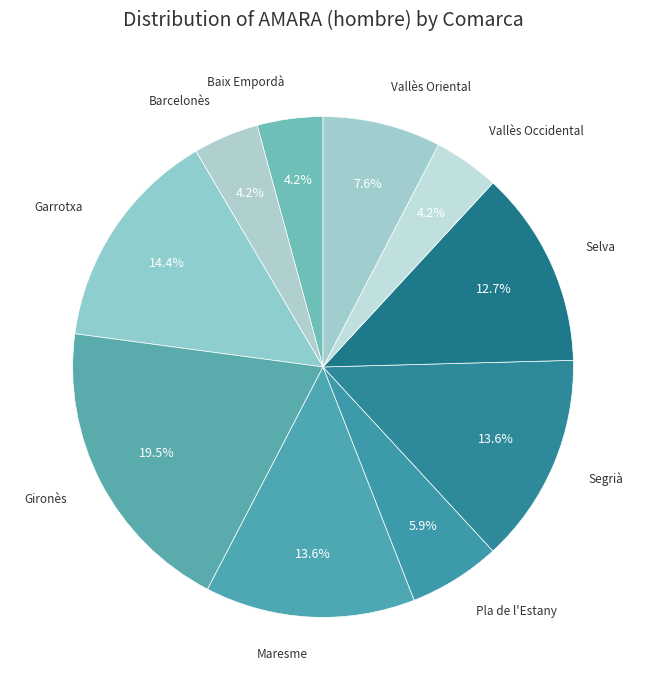

What percentage is NOT represented by Vallès Oriental?

92.4%